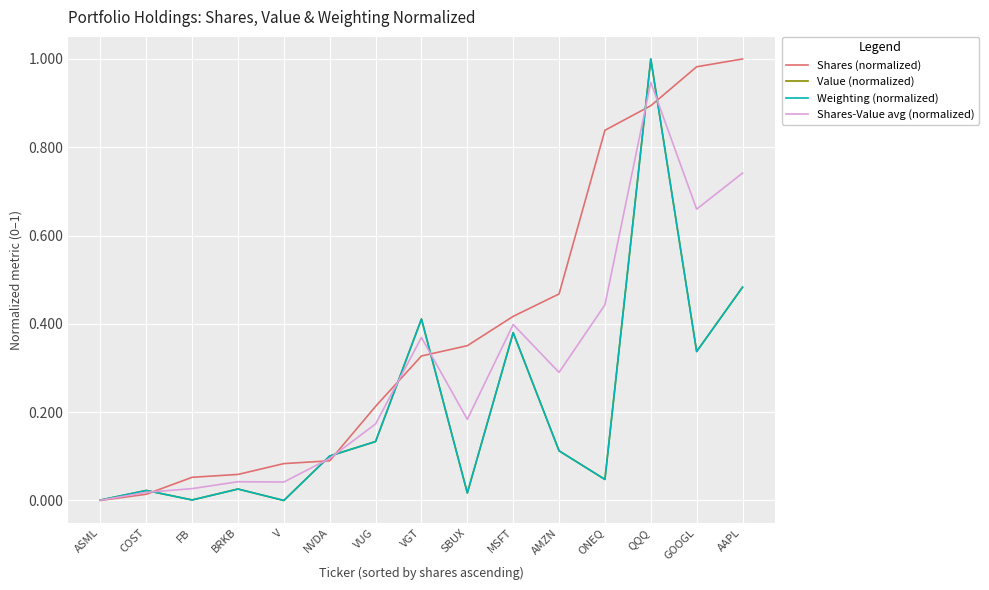

The Shares-Value avg (normalized) series shows 1.5 at QQQ. True or false?

False